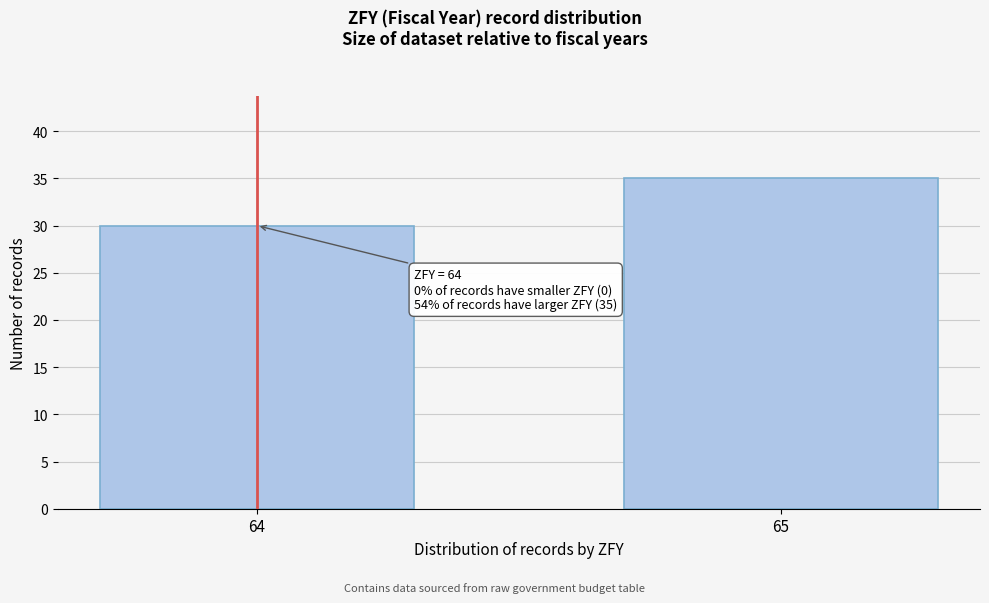

Reading left to right, transcribe all the data shown in this chart.

64=30	65=35